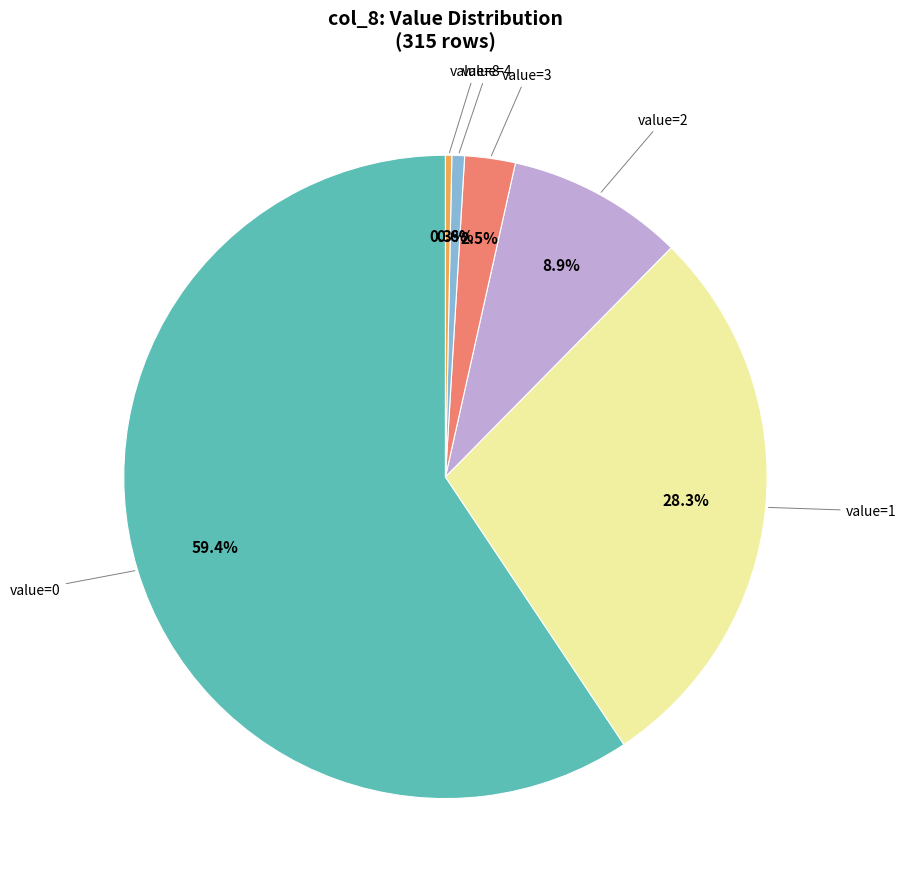

Is there a majority slice in this chart?

Yes